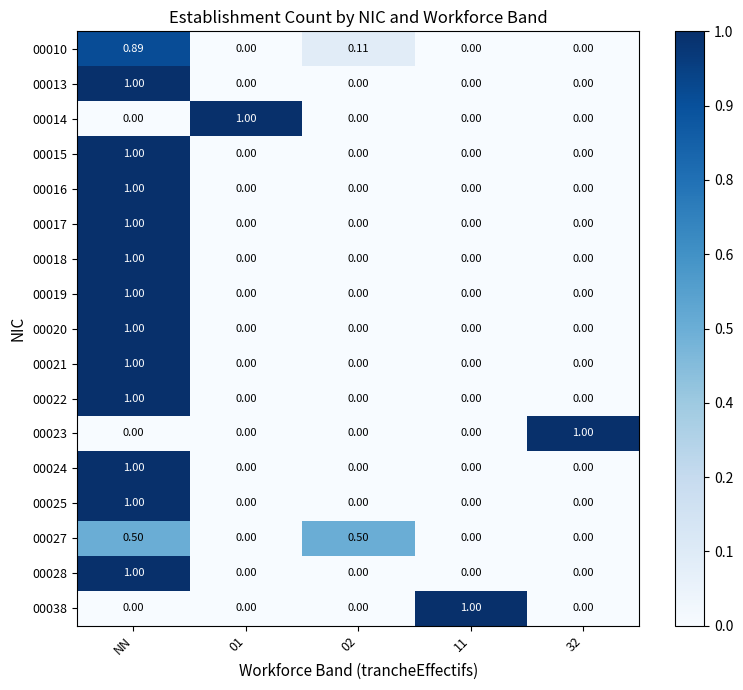

How many categories are shown in the chart?

5